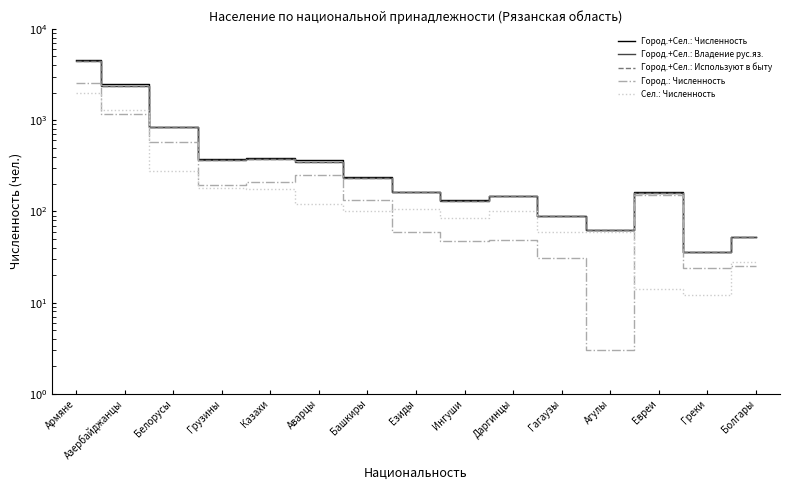

What is the maximum value shown in the chart?

4583